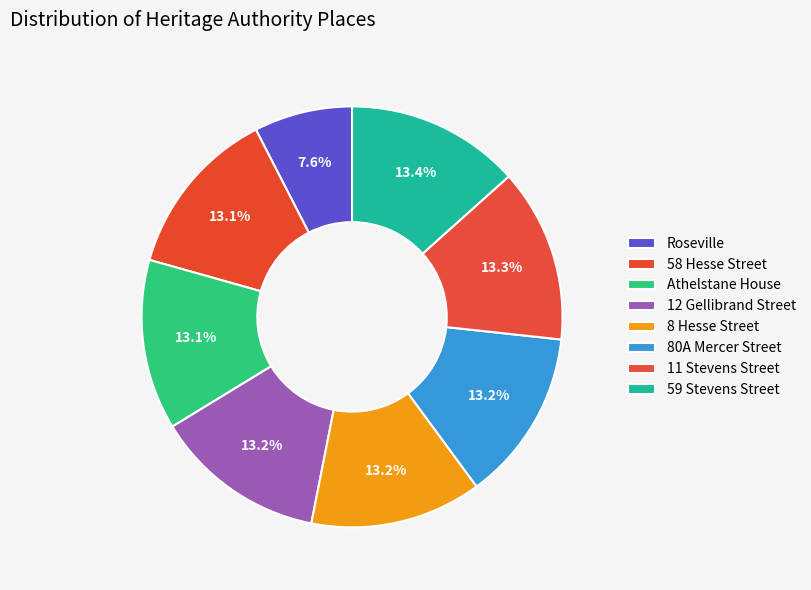

Is there any slice that represents more than half of the pie?

No